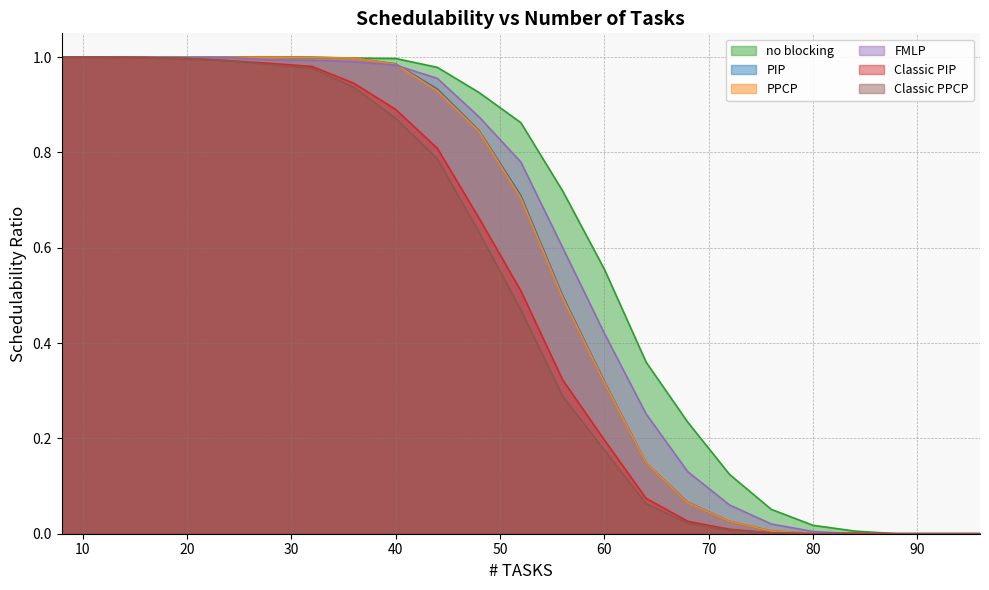

Count the number of data series in this chart.

6